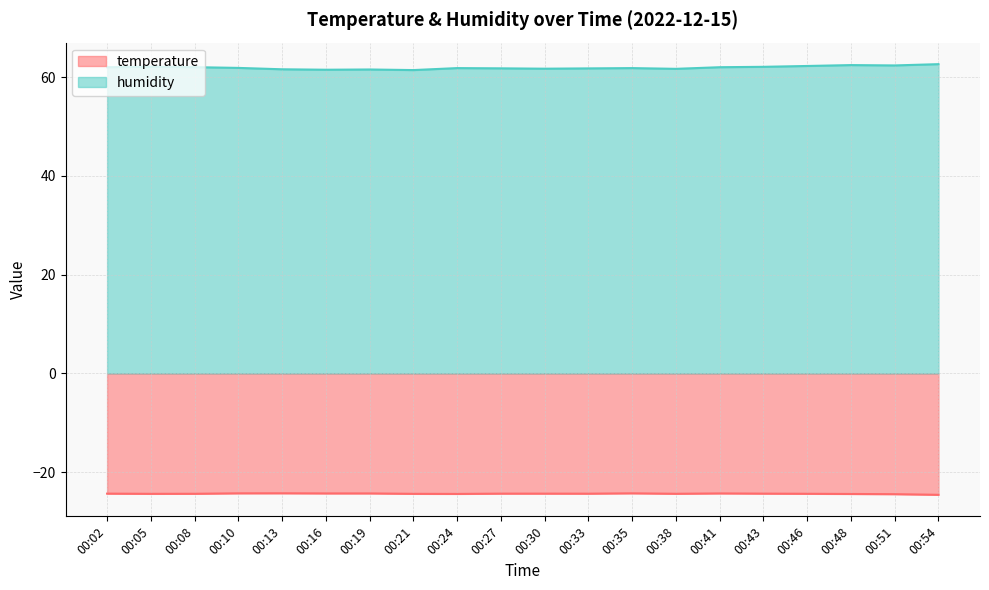

True or false: temperature and humidity cross at least once.

False